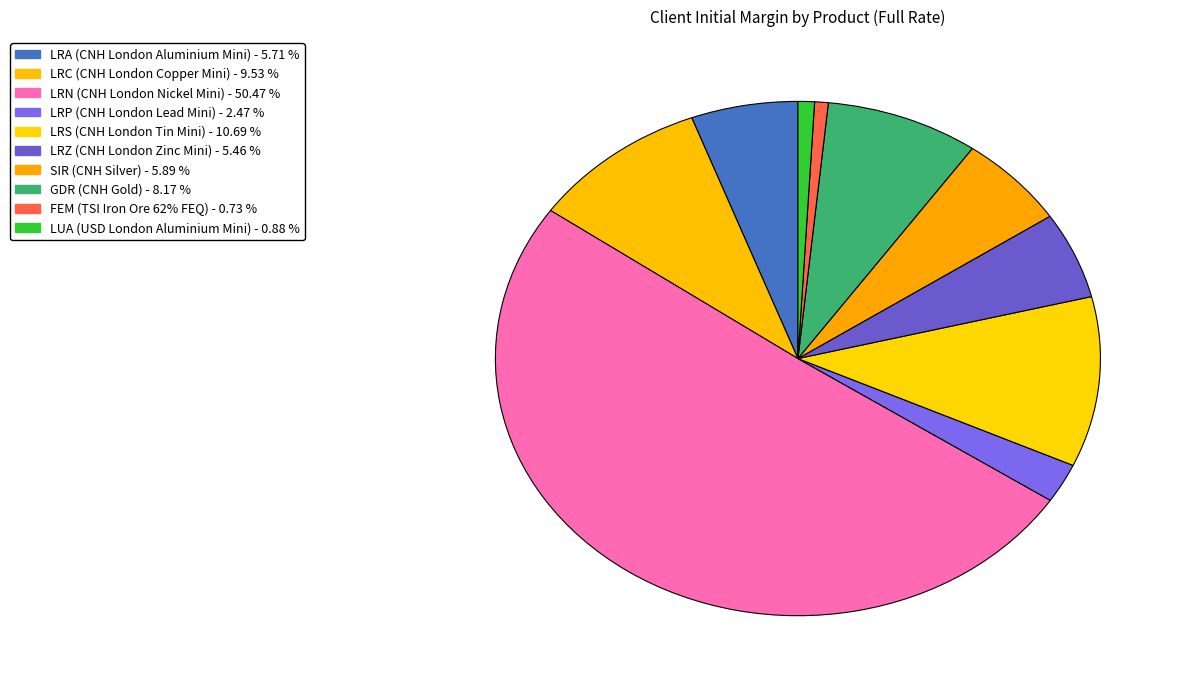

How many segments does this pie chart have?

10